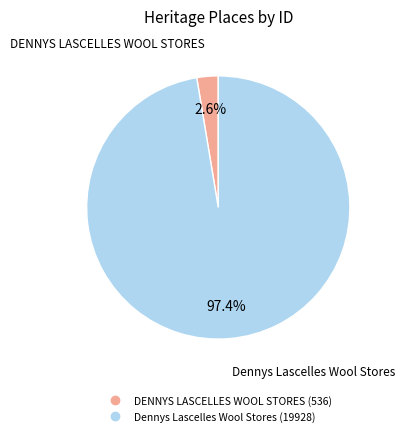

What is the largest slice in the pie chart?

Dennys Lascelles Wool Stores